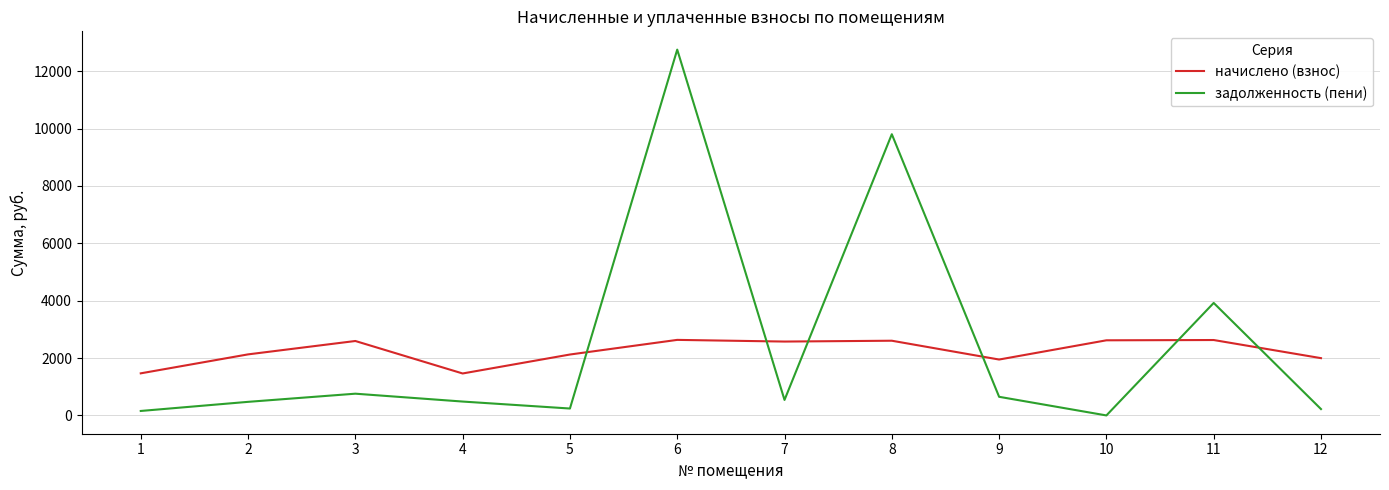

Where is the first local minimum for задолженность (пени)?

5